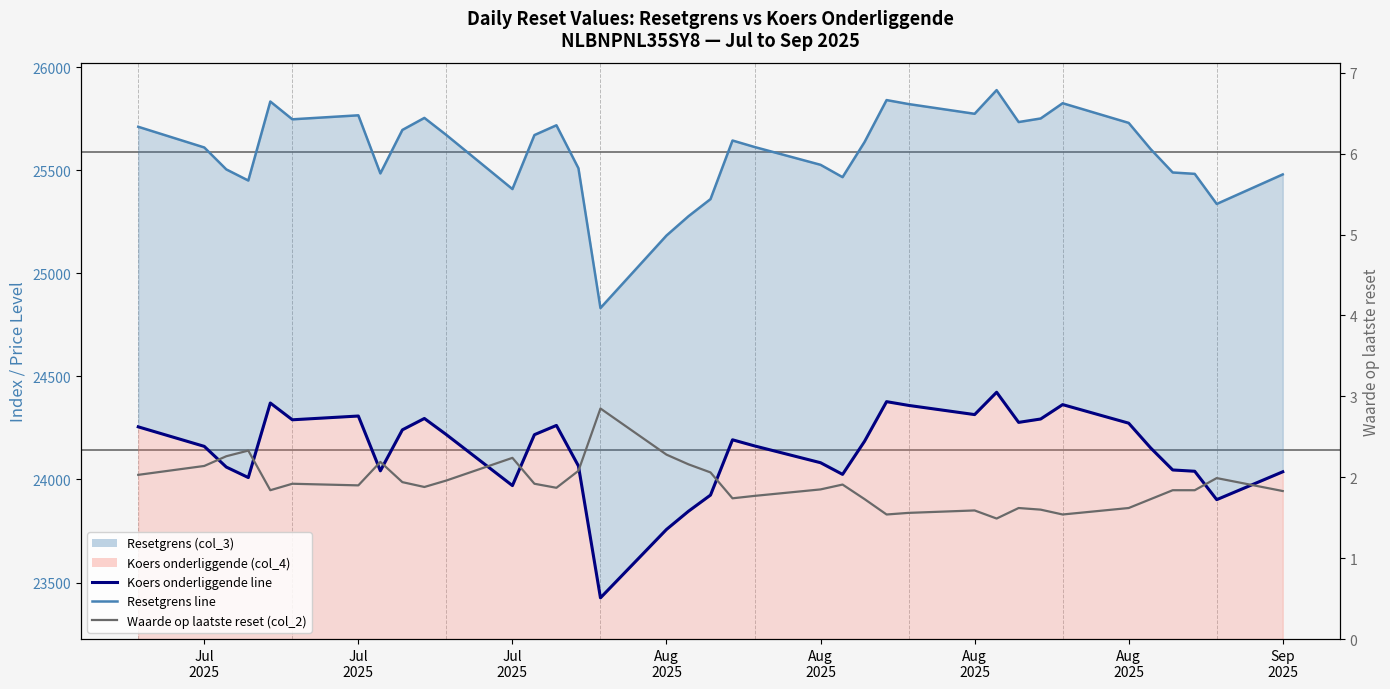

What is the average value?

1.9